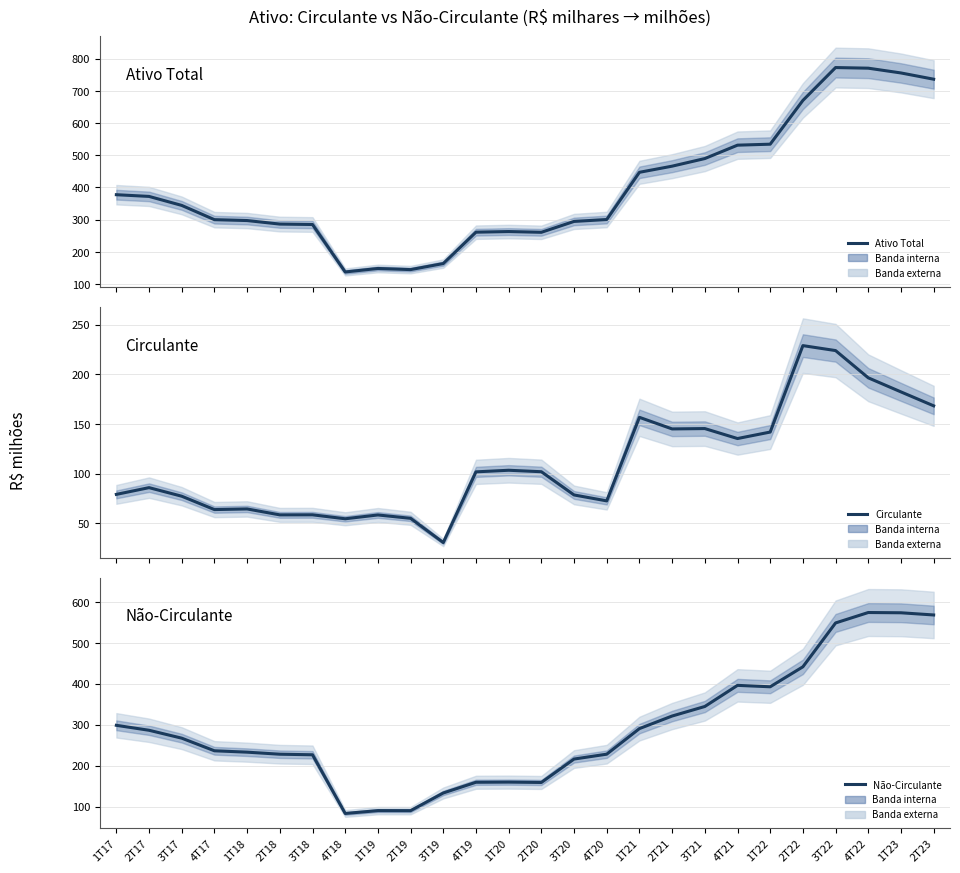

What is the average value of the Ativo Total series?

400.4